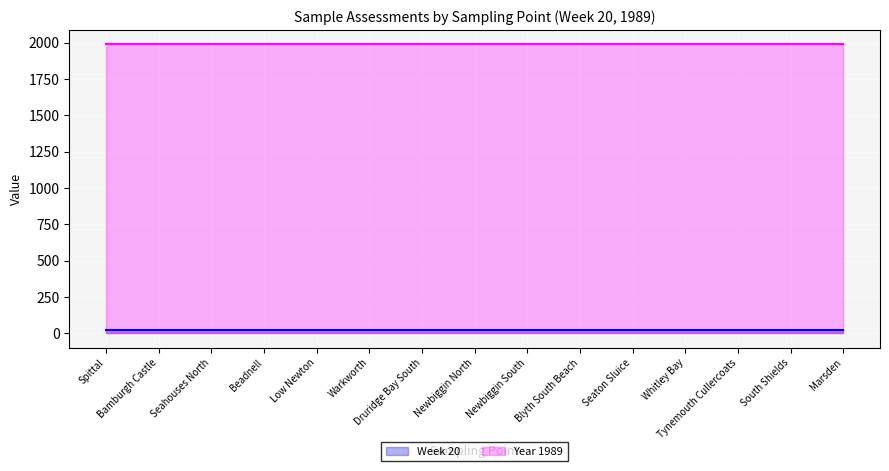

The Year 1989 series shows 3031 at Beadnell. True or false?

False